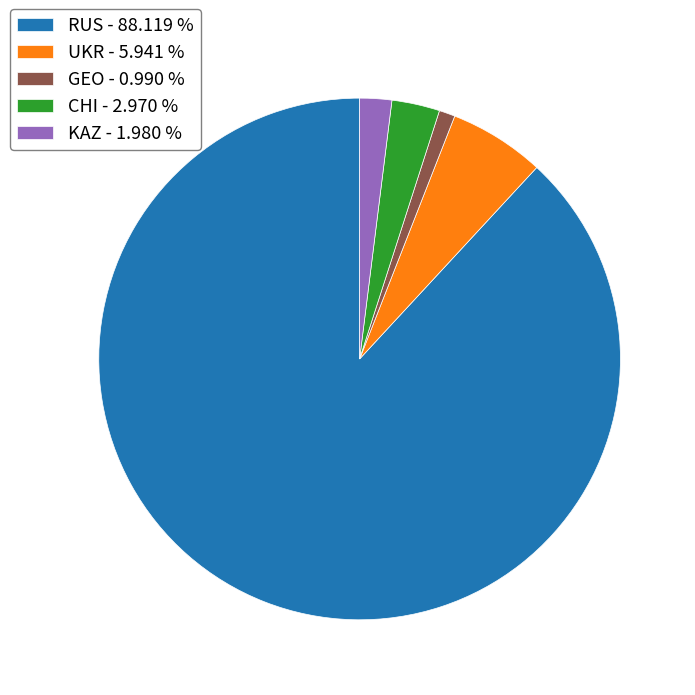

Which category has the smallest portion of the pie?

GEO